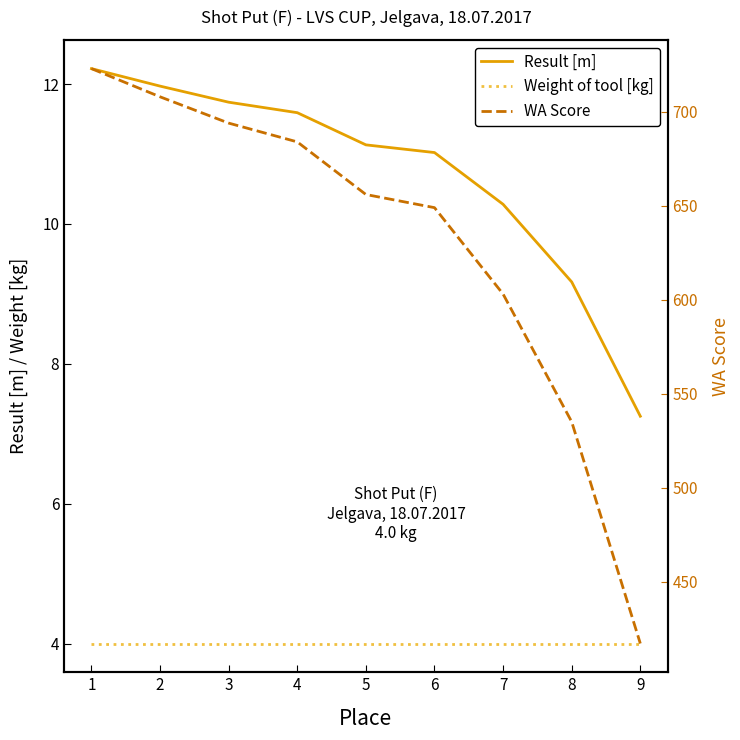

What is the lowest value of the Weight of tool [kg] series?

4.0